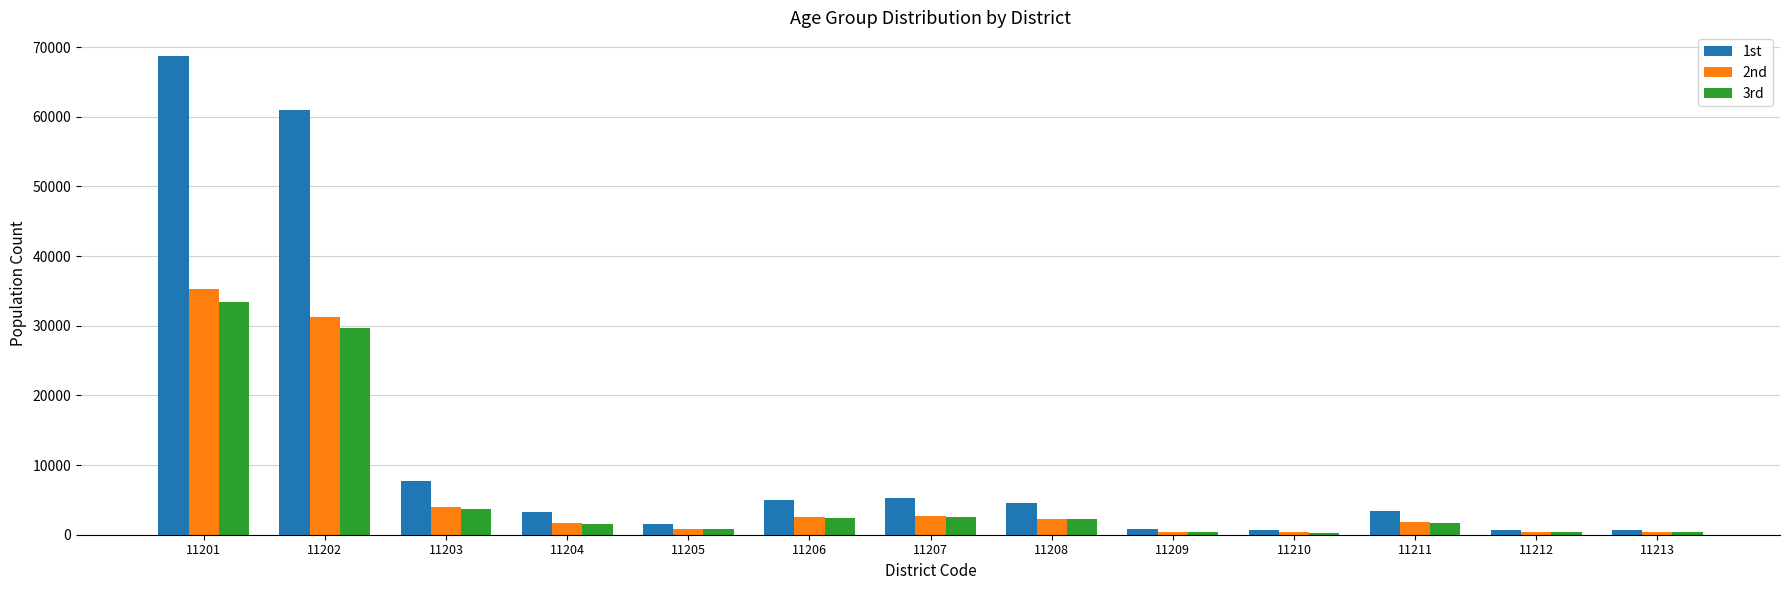

What is the minimum value for 1st?

639